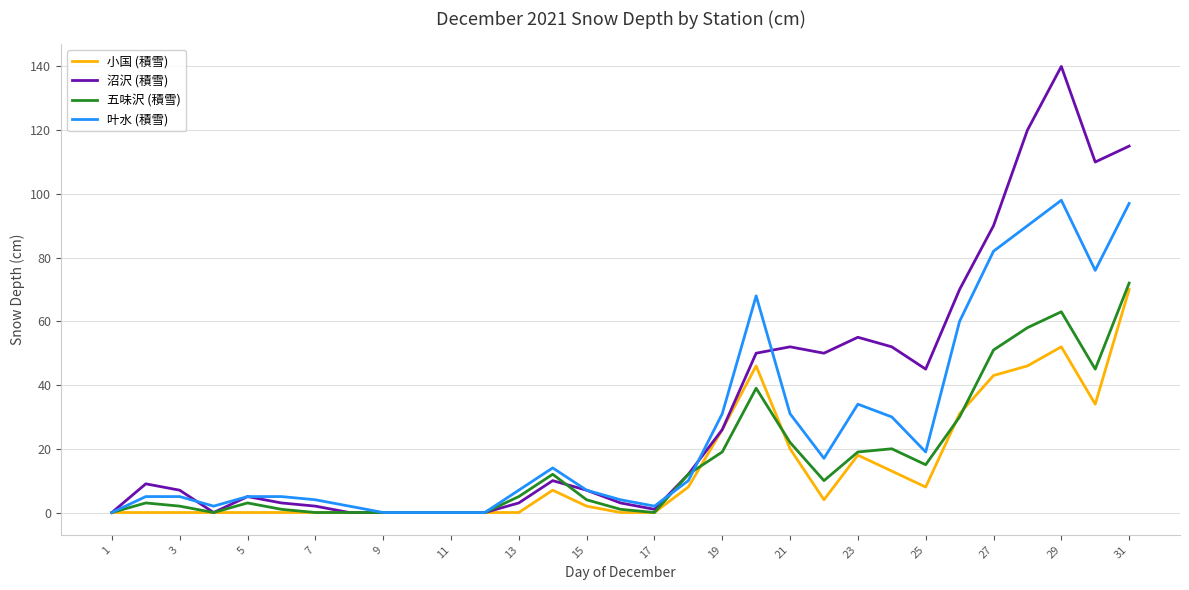

Which series has the largest total across all categories?

沼沢 (積雪)